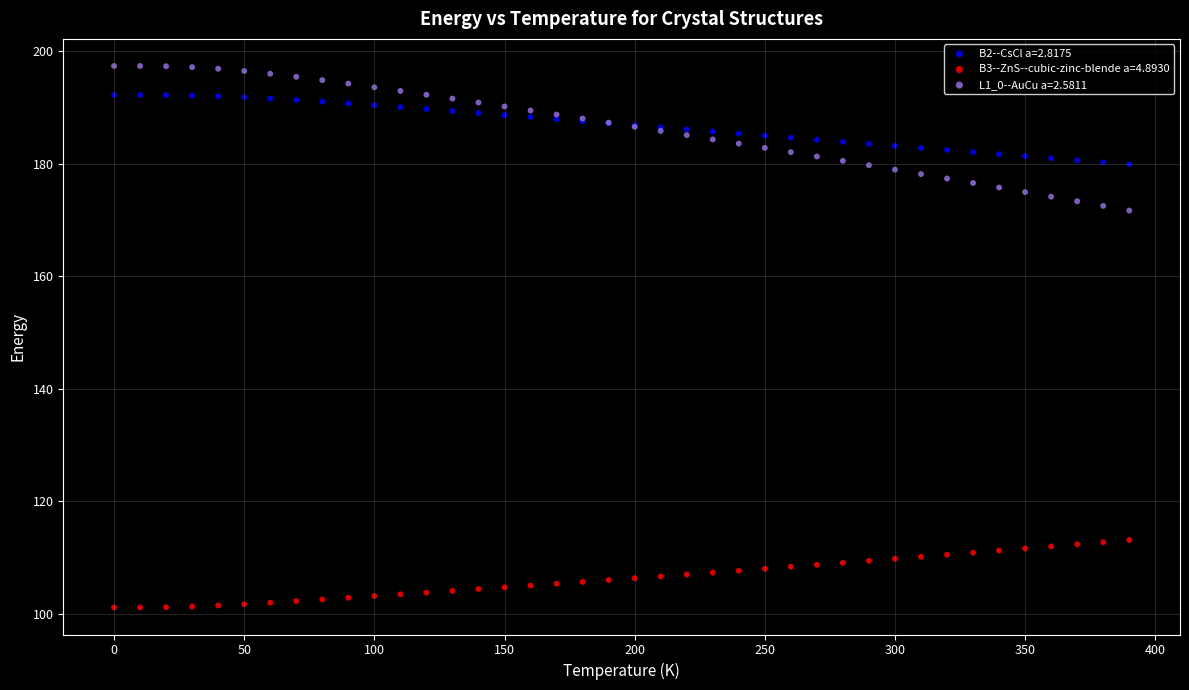

Which series contains the lowest Y value?

B3--ZnS--cubic-zinc-blende a=4.8930